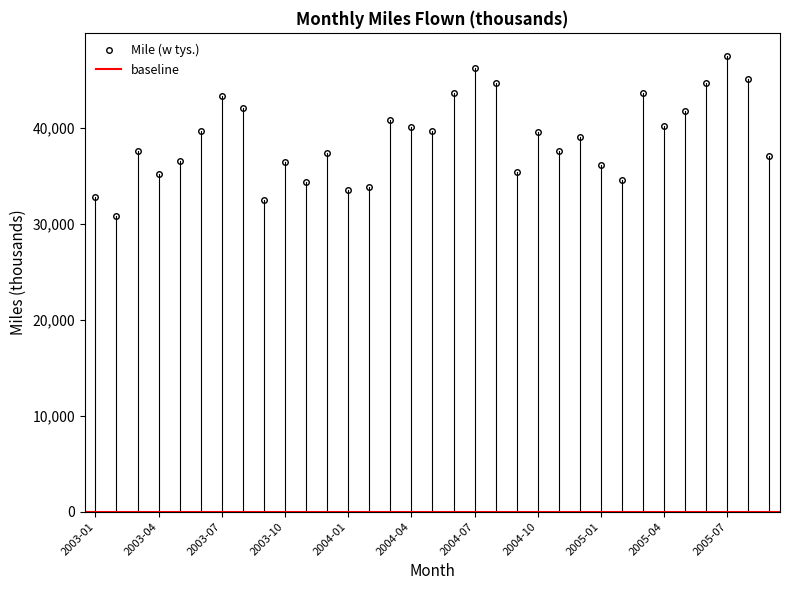

What is the maximum value shown in the chart?

47563.1